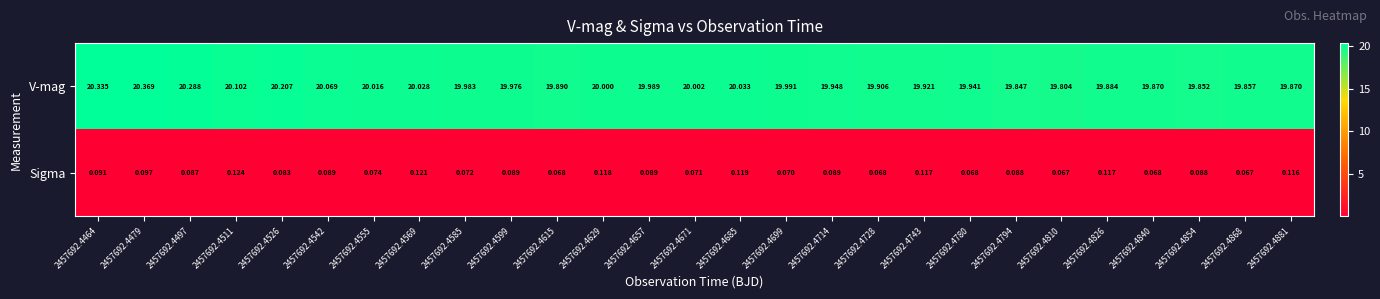

Which series has the largest range (max minus min)?

V-mag